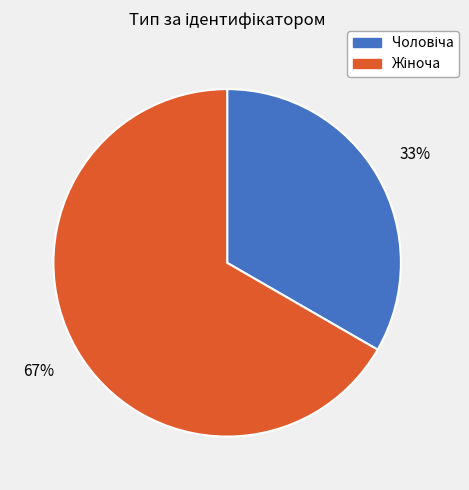

Is there any slice that represents more than half of the pie?

Yes